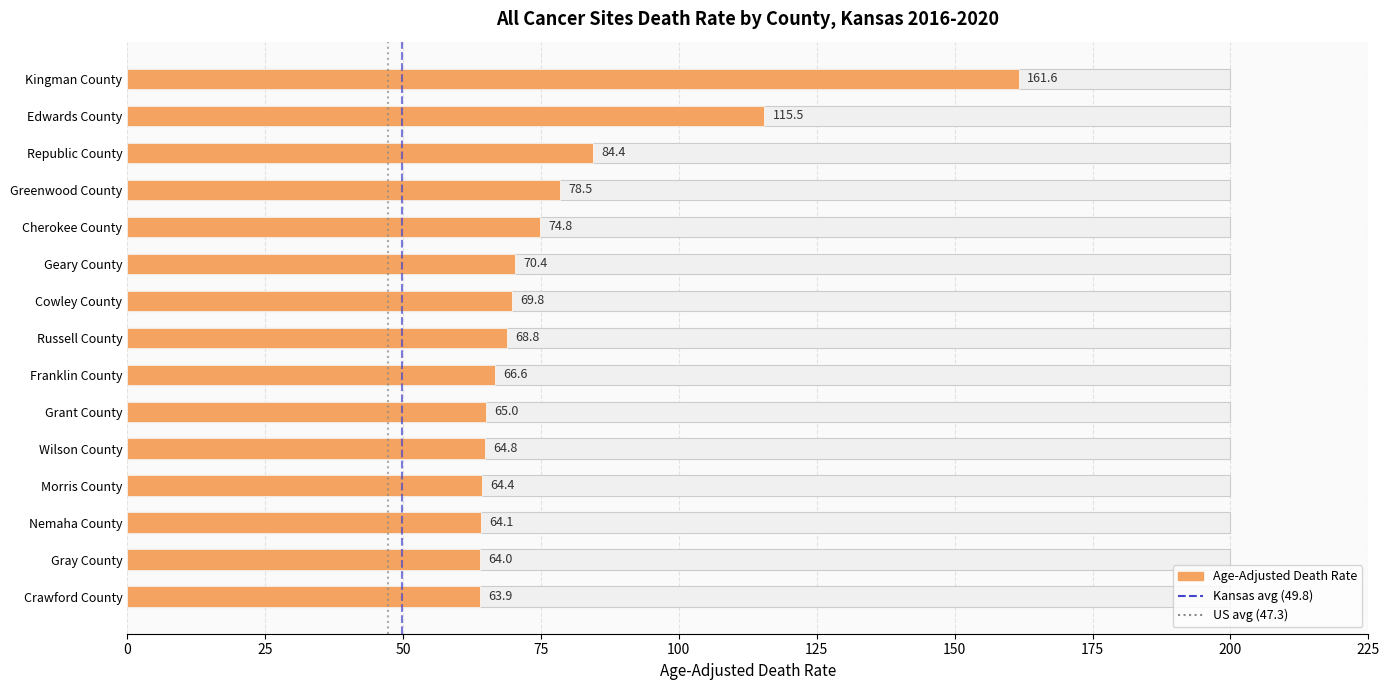

How many data points does each series have?

15